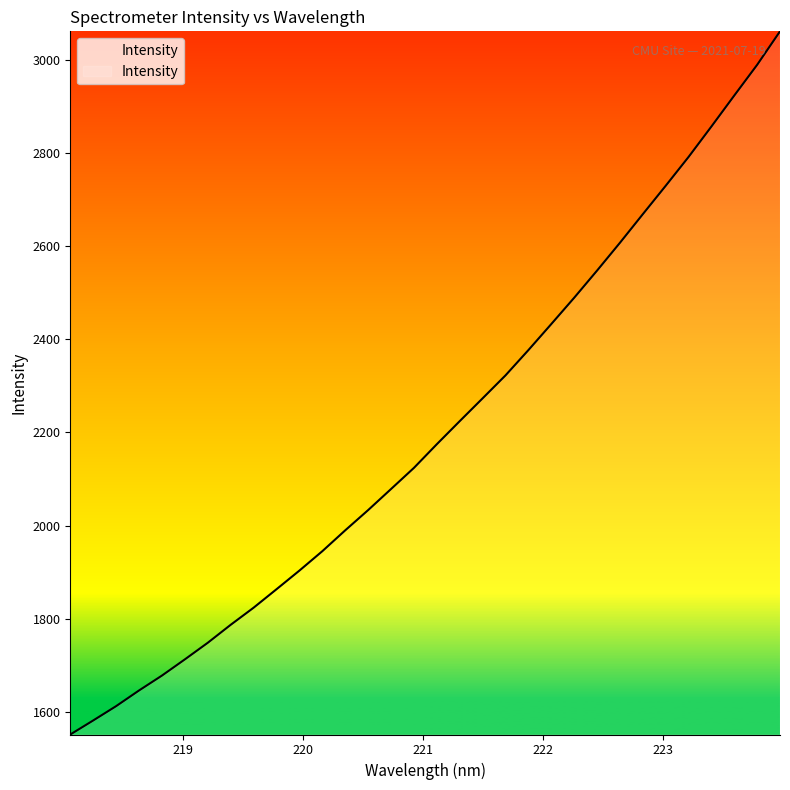

What is the minimum value shown in the chart?

1551.7